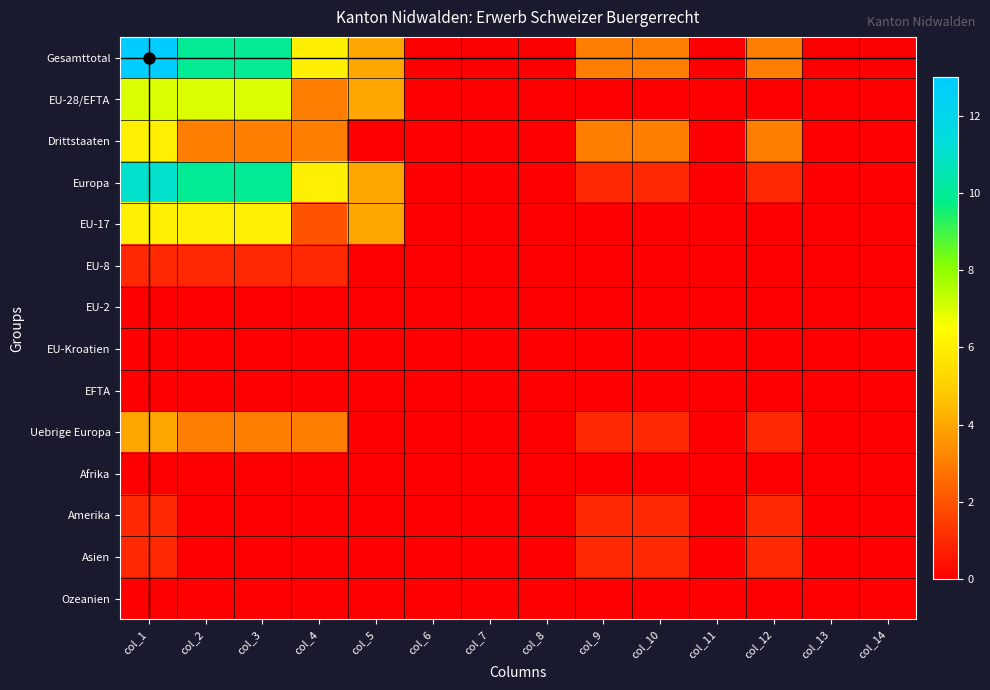

Between col_3 and col_11, which series saw the biggest shift?

Gesamttotal